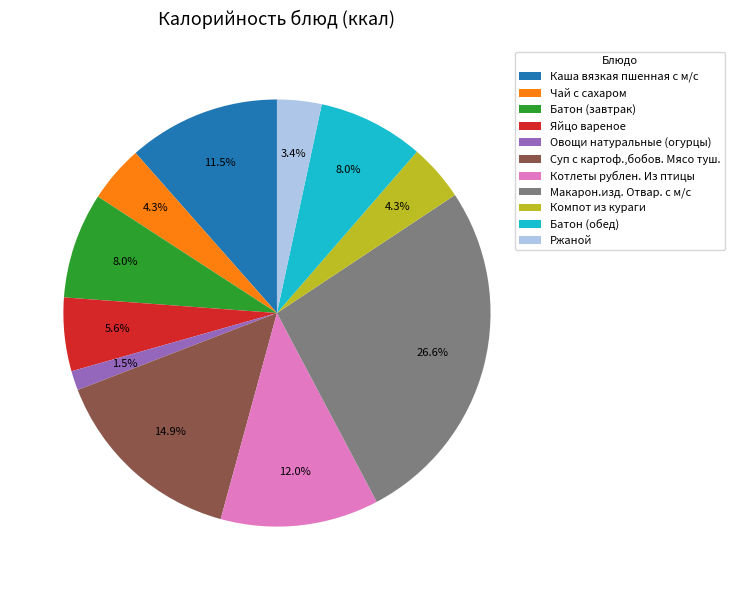

Does Суп с картоф.,бобов. Мясо туш. account for over 50% of the chart?

No